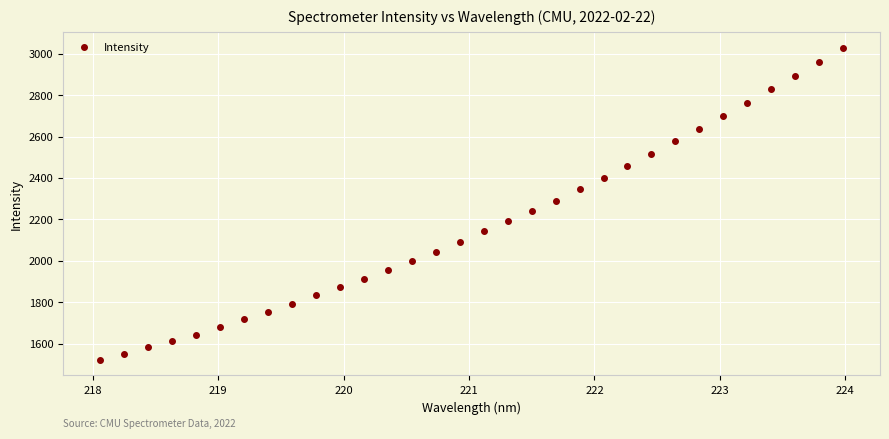

What is the range of Y values (max minus min)?

1506.6